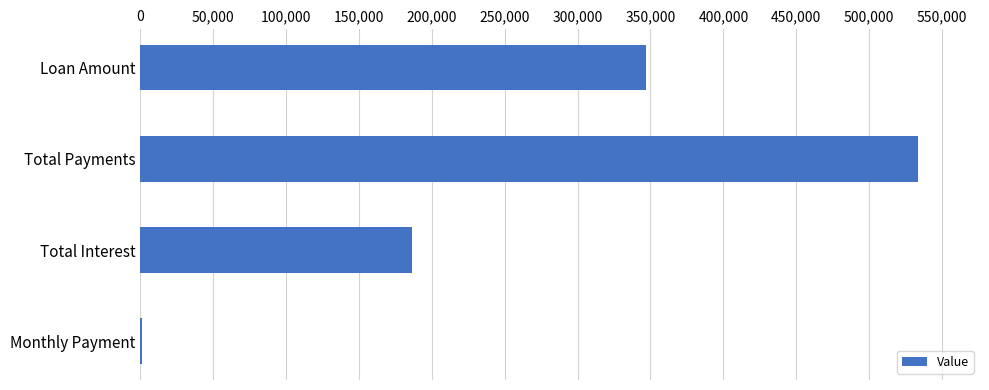

Reading bottom to top, list all the values displayed in this chart.

Monthly Payment=1481.5	Total Interest=186402.0	Total Payments=533352.0	Loan Amount=346950.0